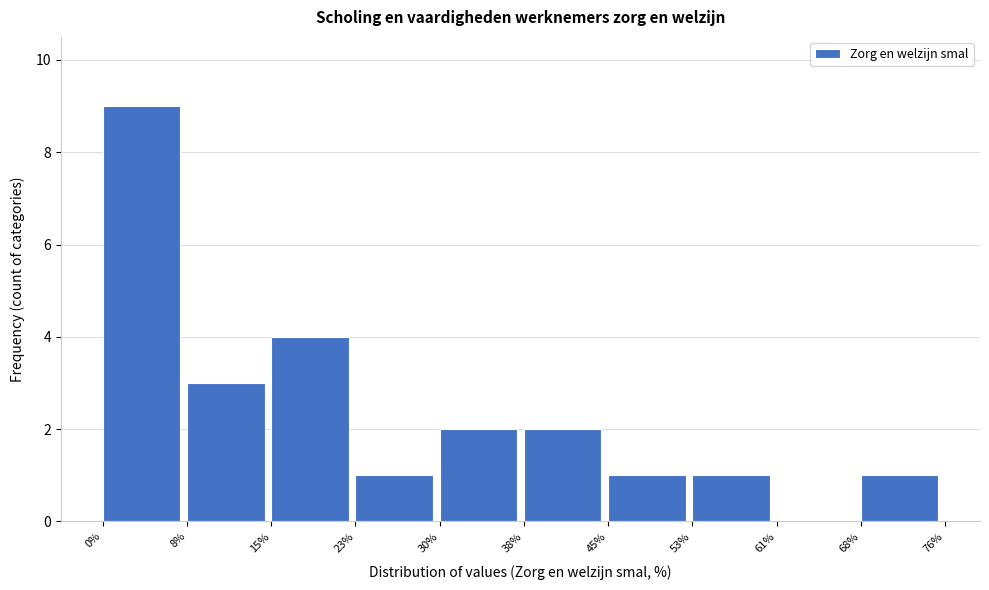

Reading left to right, extract all data points from this chart.

0%=9	8%=3	15%=4	23%=1	30%=2	38%=2	45%=1	53%=1	61%=0	68%=1